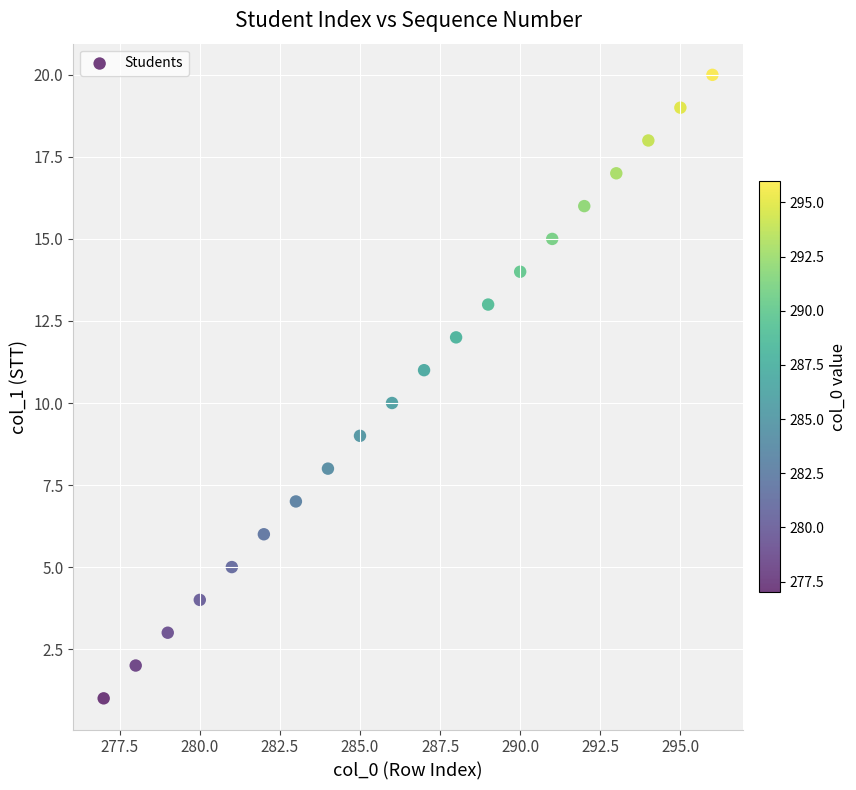

What is the range of X values (max minus min)?

19